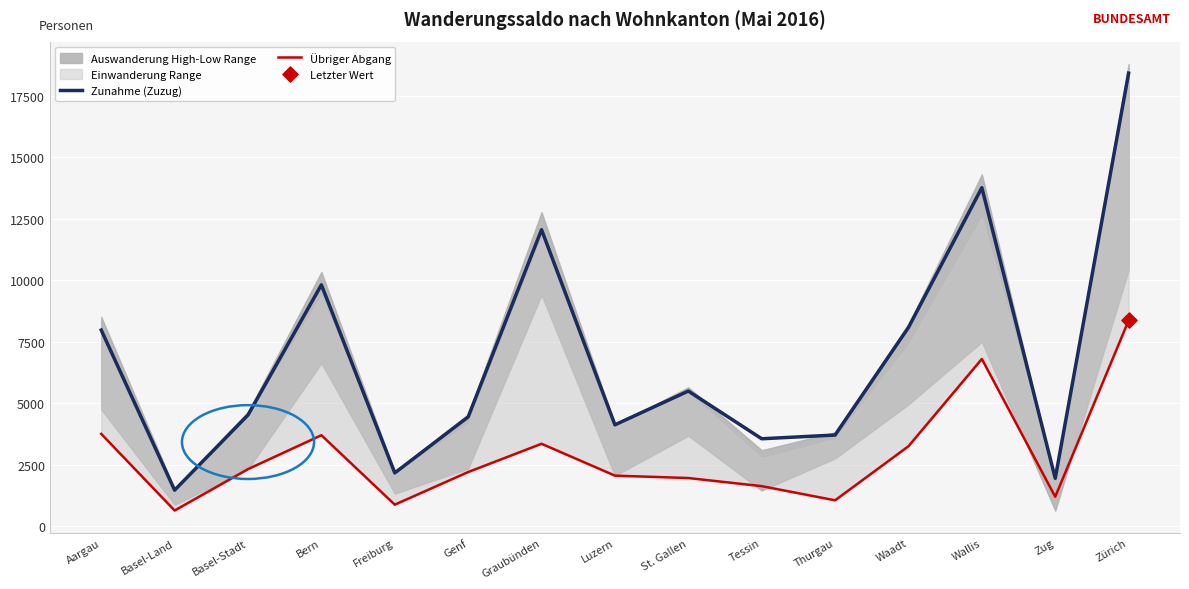

Which series has the largest Y range (max minus min)?

Zunahme (Zuzug)